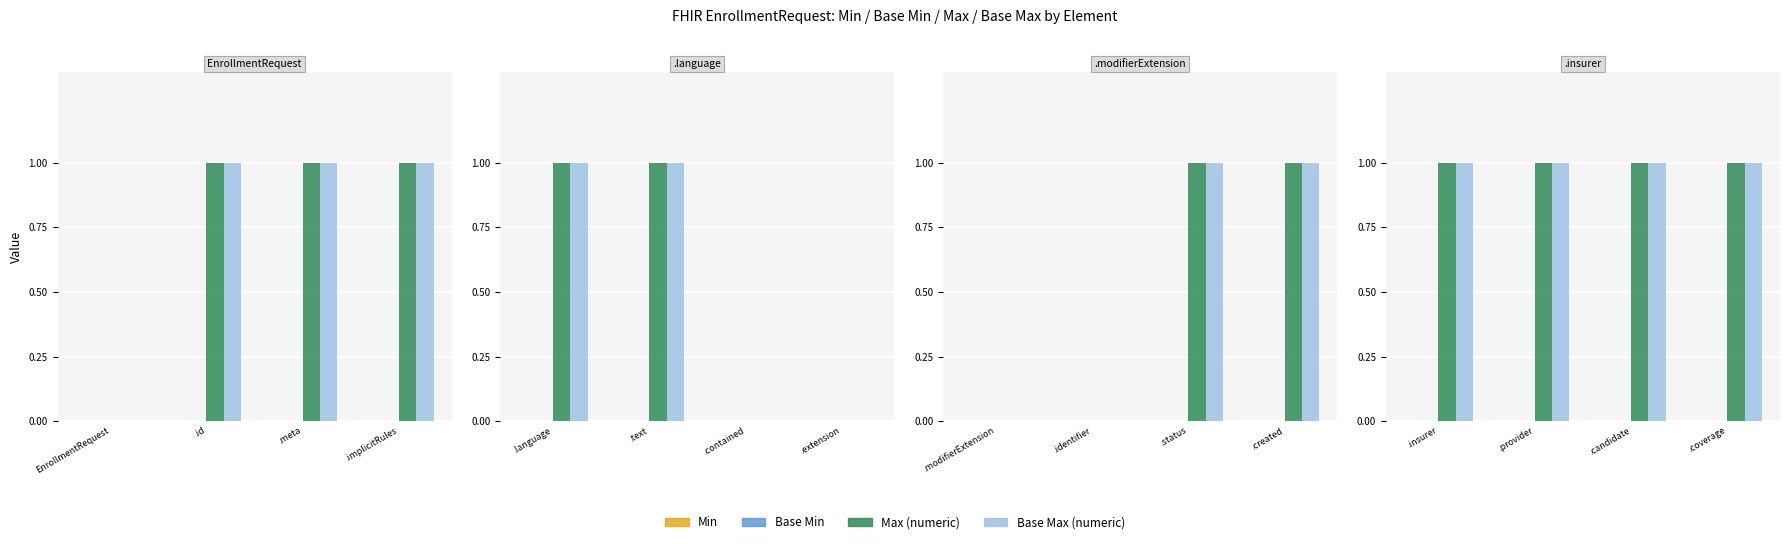

The value of Base Max (numeric) at .provider is 1. True or false?

False